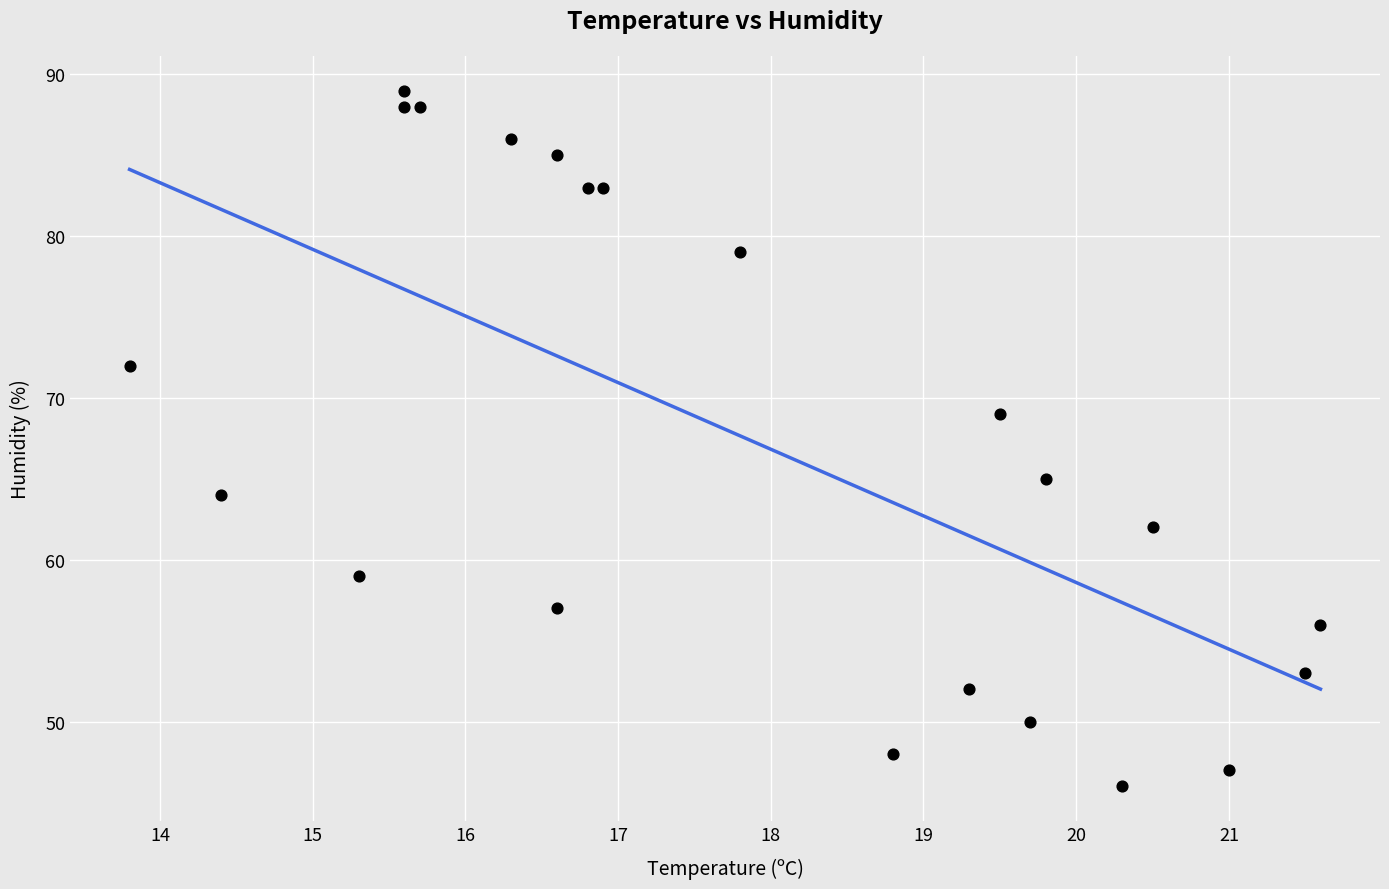

What is the range of Y values (max minus min)?

43